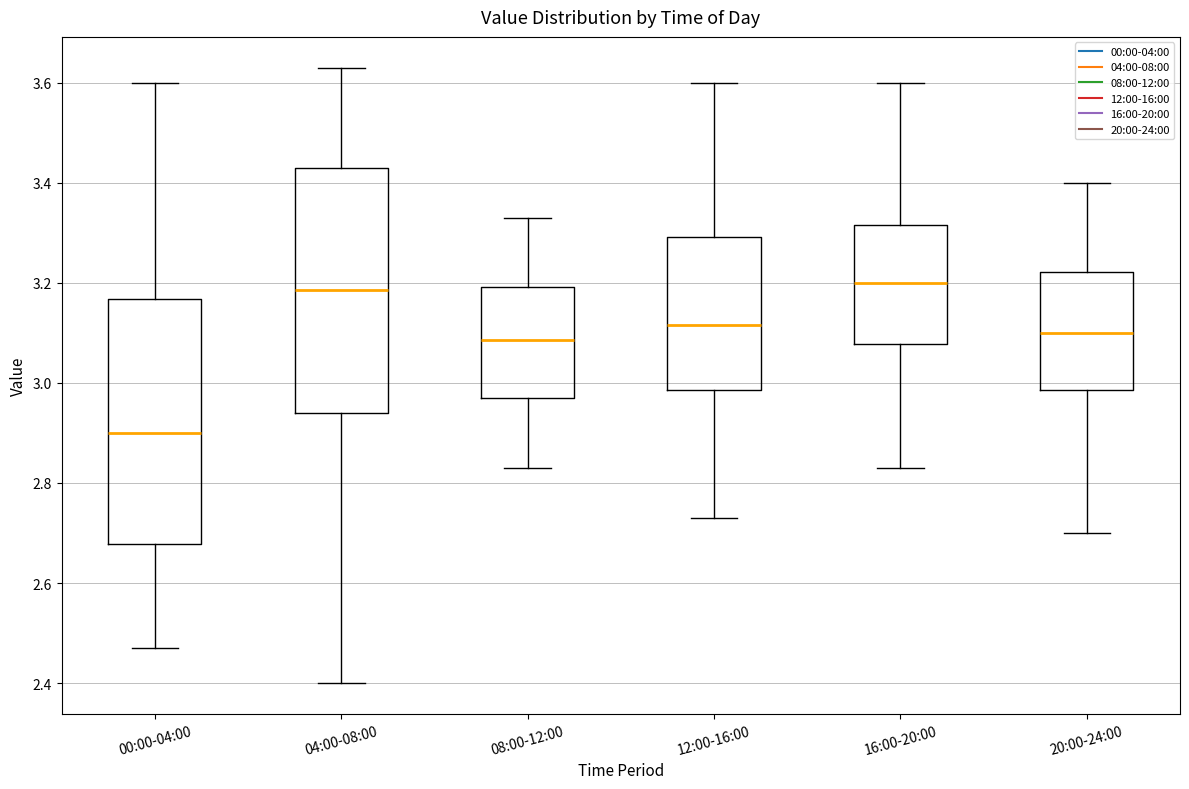

Reading left to right, transcribe this box plot: for each box, give where its median line is, the range the box spans, and where its two whiskers end, as read against the y-axis. The values are not printed on the chart, so give them approximately, as read against the axis.

00:00-04:00: median 2.90, box 2.68 to 3.16, whiskers 2.48 to 3.60
04:00-08:00: median 3.18, box 2.94 to 3.44, whiskers 2.40 to 3.64
08:00-12:00: median 3.08, box 2.98 to 3.20, whiskers 2.84 to 3.34
12:00-16:00: median 3.12, box 2.98 to 3.30, whiskers 2.74 to 3.60
16:00-20:00: median 3.20, box 3.08 to 3.32, whiskers 2.84 to 3.60
20:00-24:00: median 3.10, box 2.98 to 3.22, whiskers 2.70 to 3.40